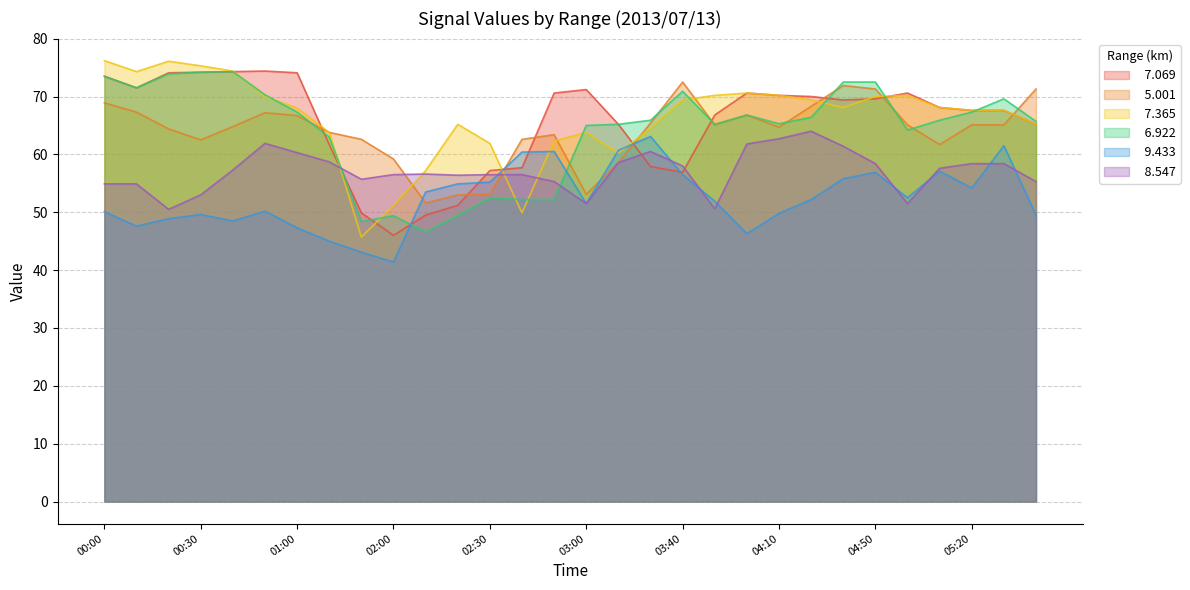

Which label corresponds to the smallest value in the chart?

02:00